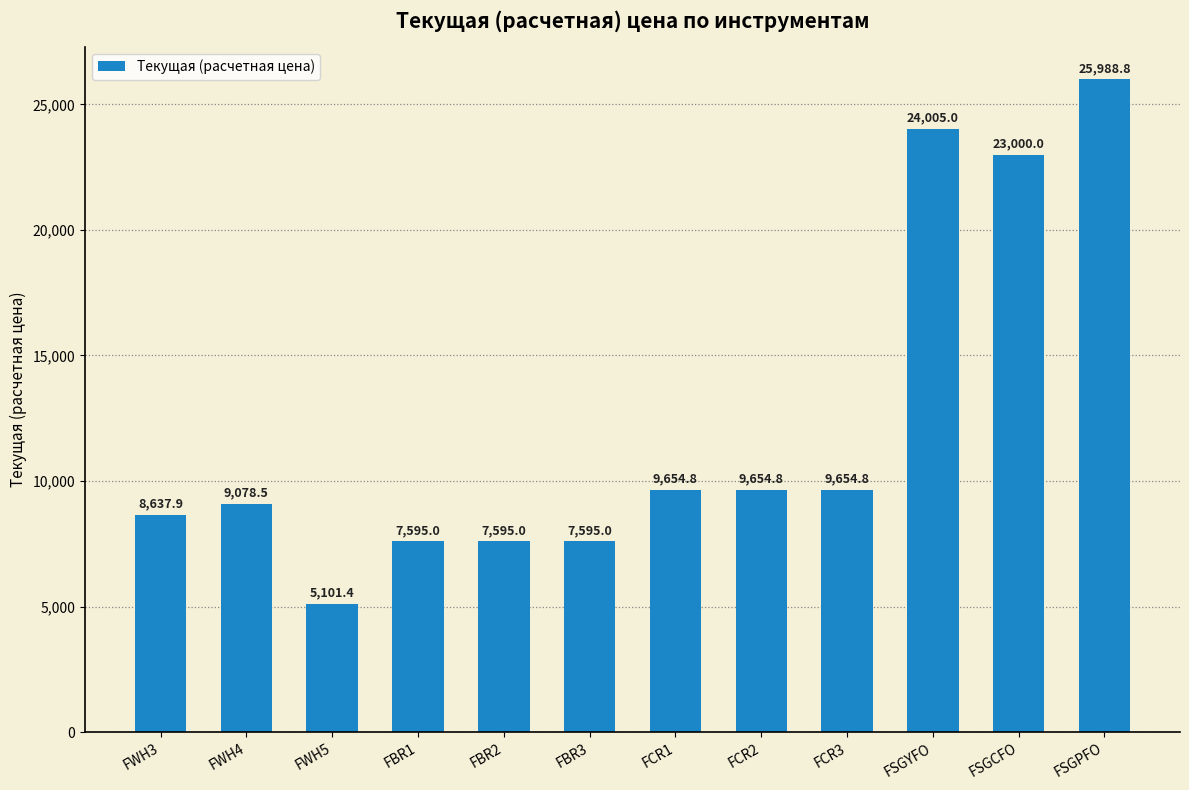

What is the sum of the values at FCR3 and FCR1?

19309.5